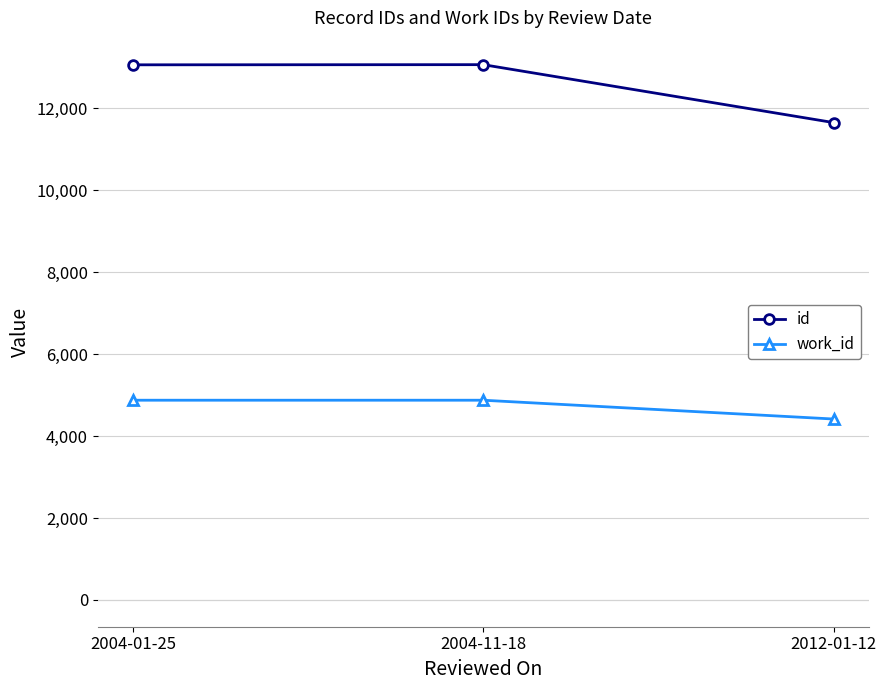

List the series in order of their peak value, highest first.

id, work_id